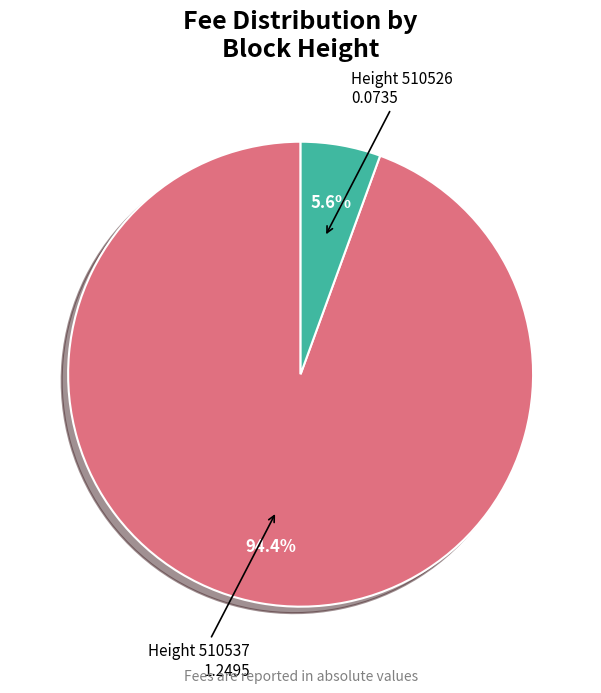

Is there any slice that represents more than half of the pie?

Yes